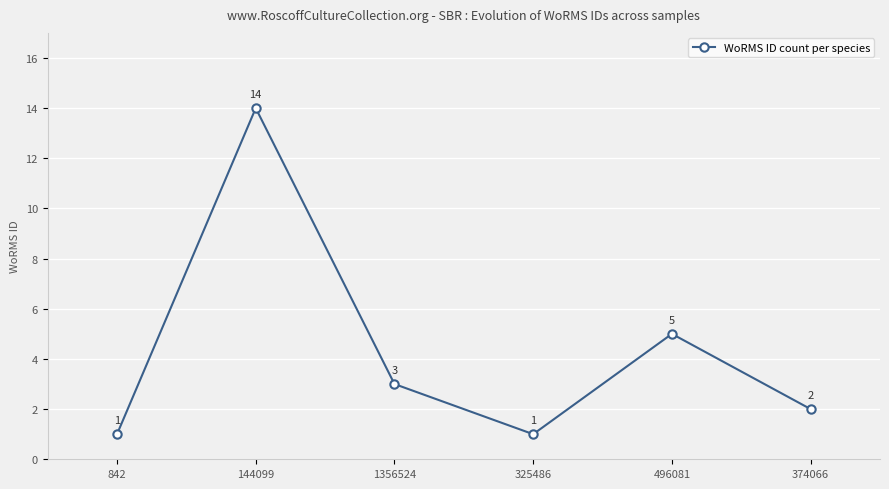

At which label does the data first exceed 3?

144099